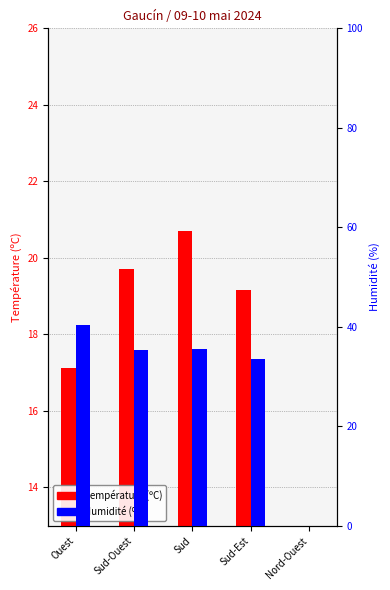

What are all the series names shown in the legend?

Température (ºC), Humidité (%)